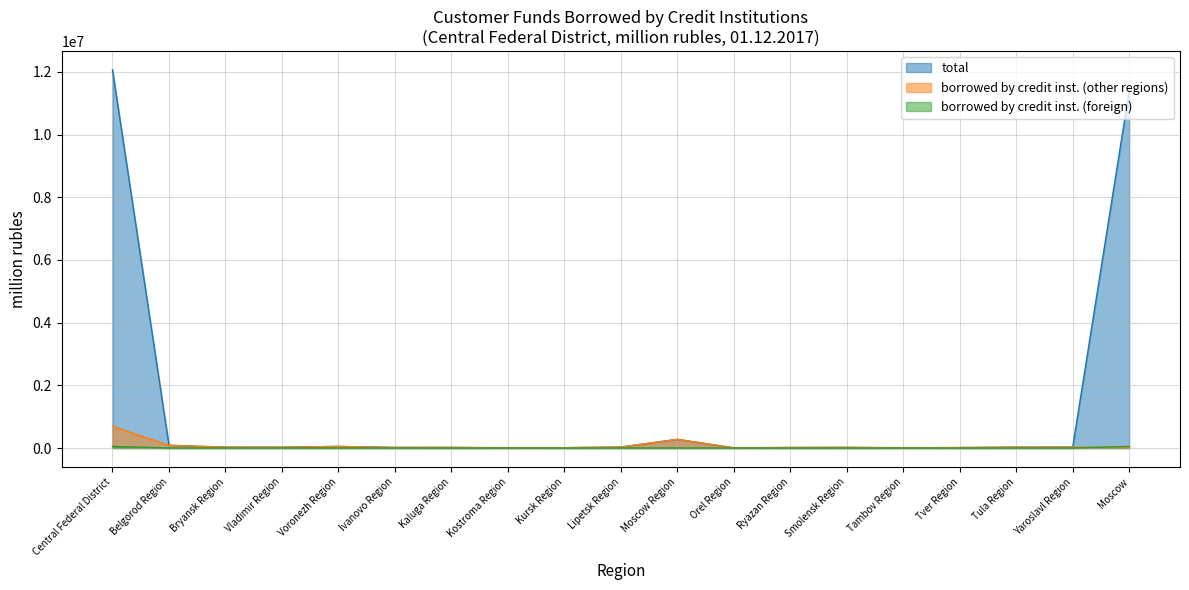

True or false: total has a value of 39304 at Tula Region.

False